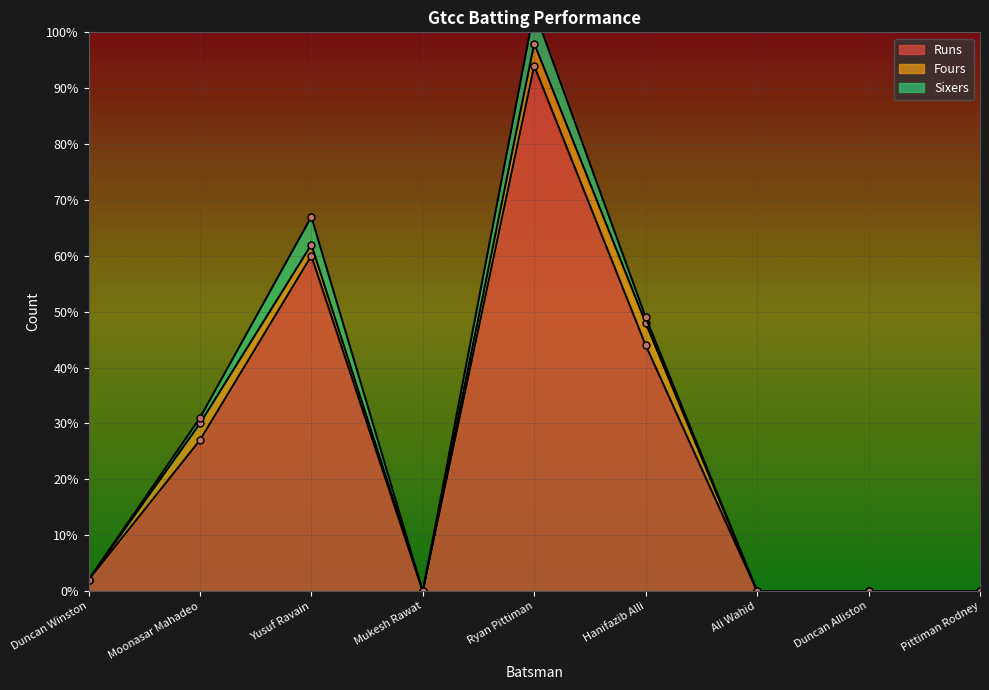

What is the highest value of the Runs series?

94